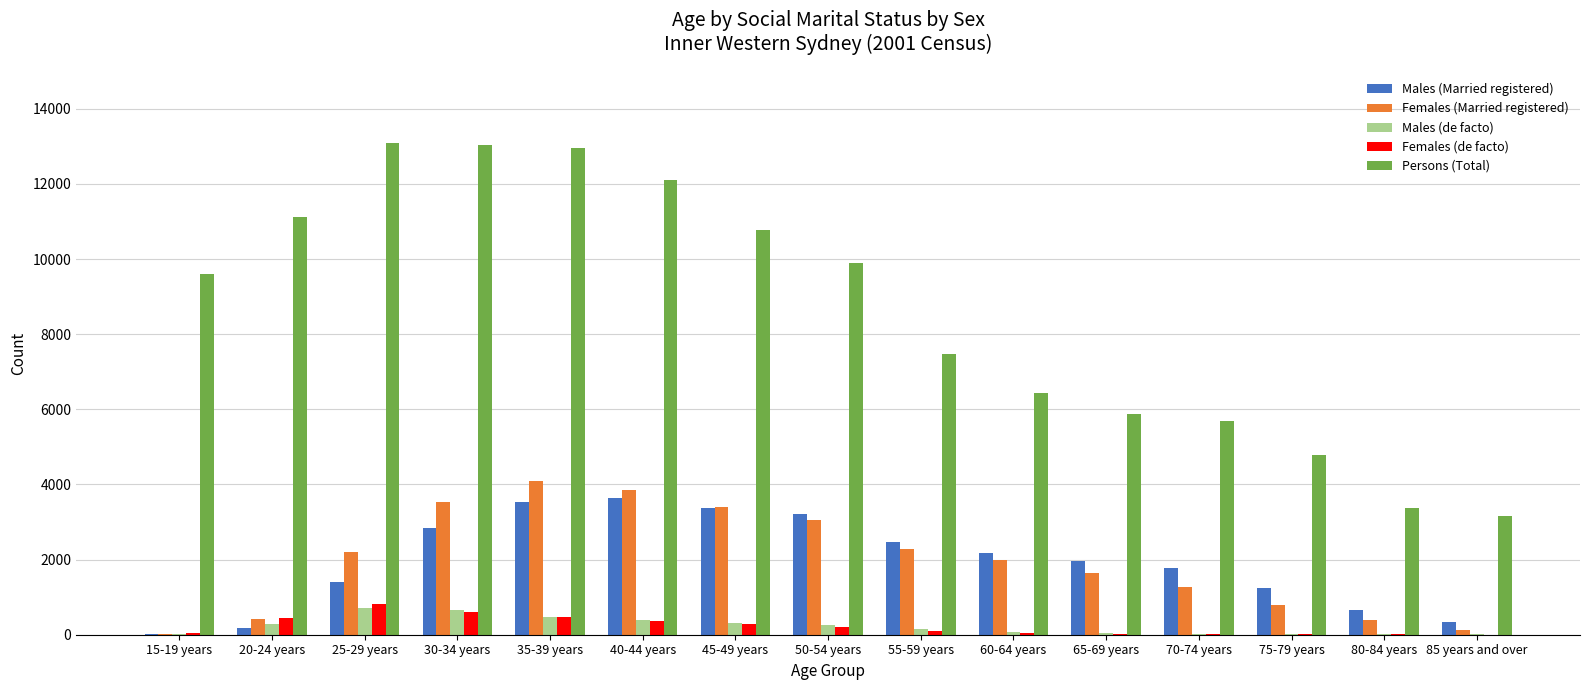

The value of Males (de facto) at 50-54 years is 246. True or false?

True